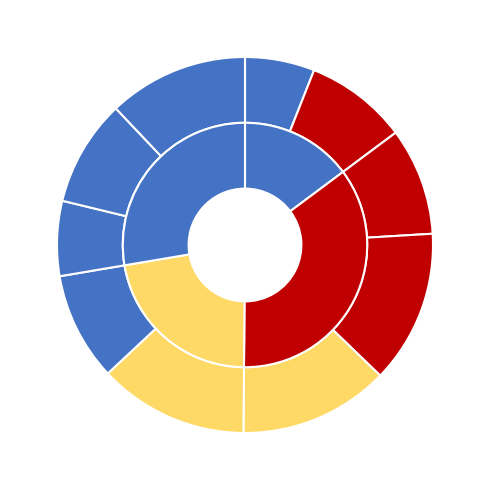

Count the number of slices in the pie.

10